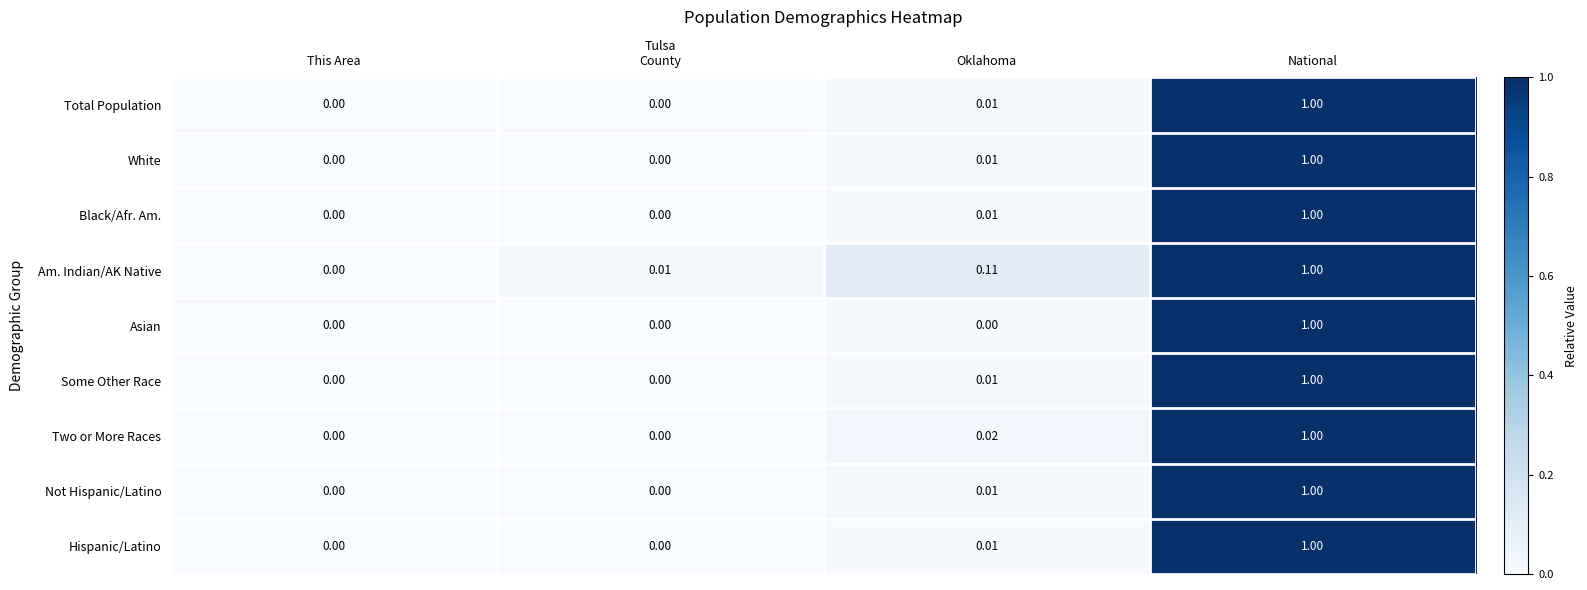

At which category does the chart reach its peak across all series?

National